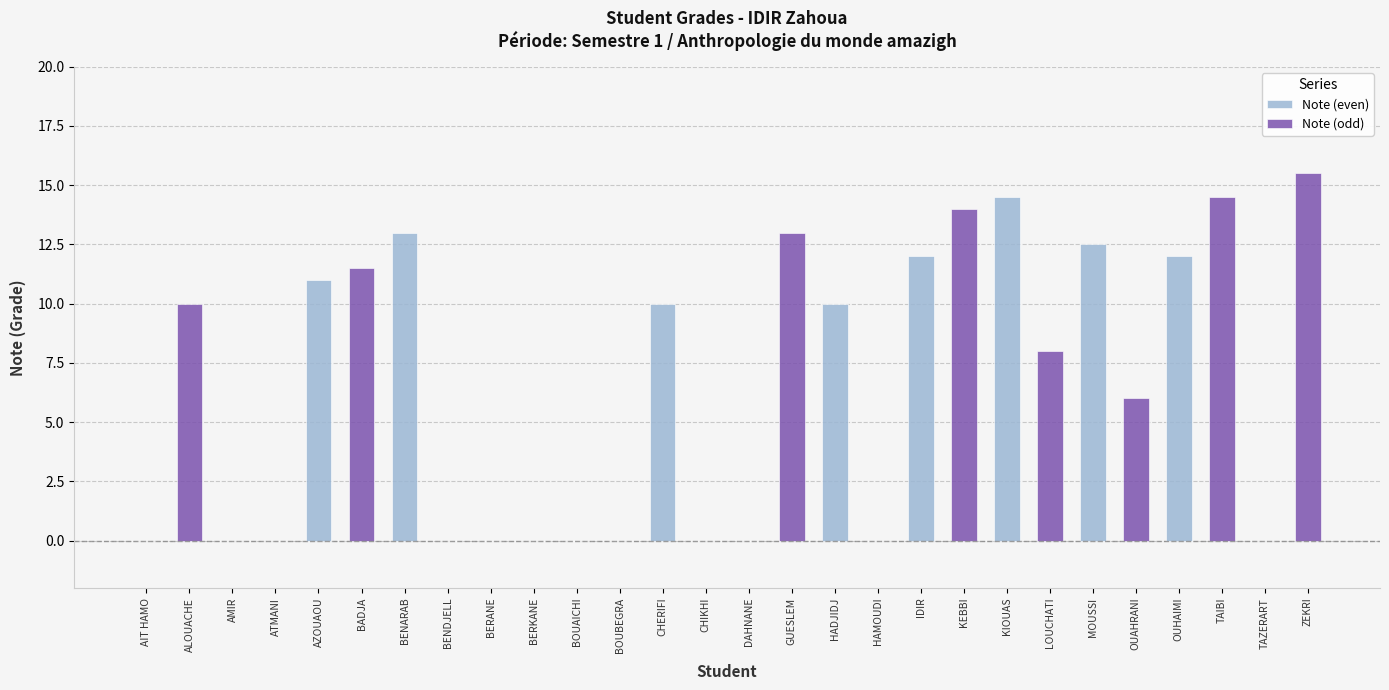

Count the number of data series in this chart.

2